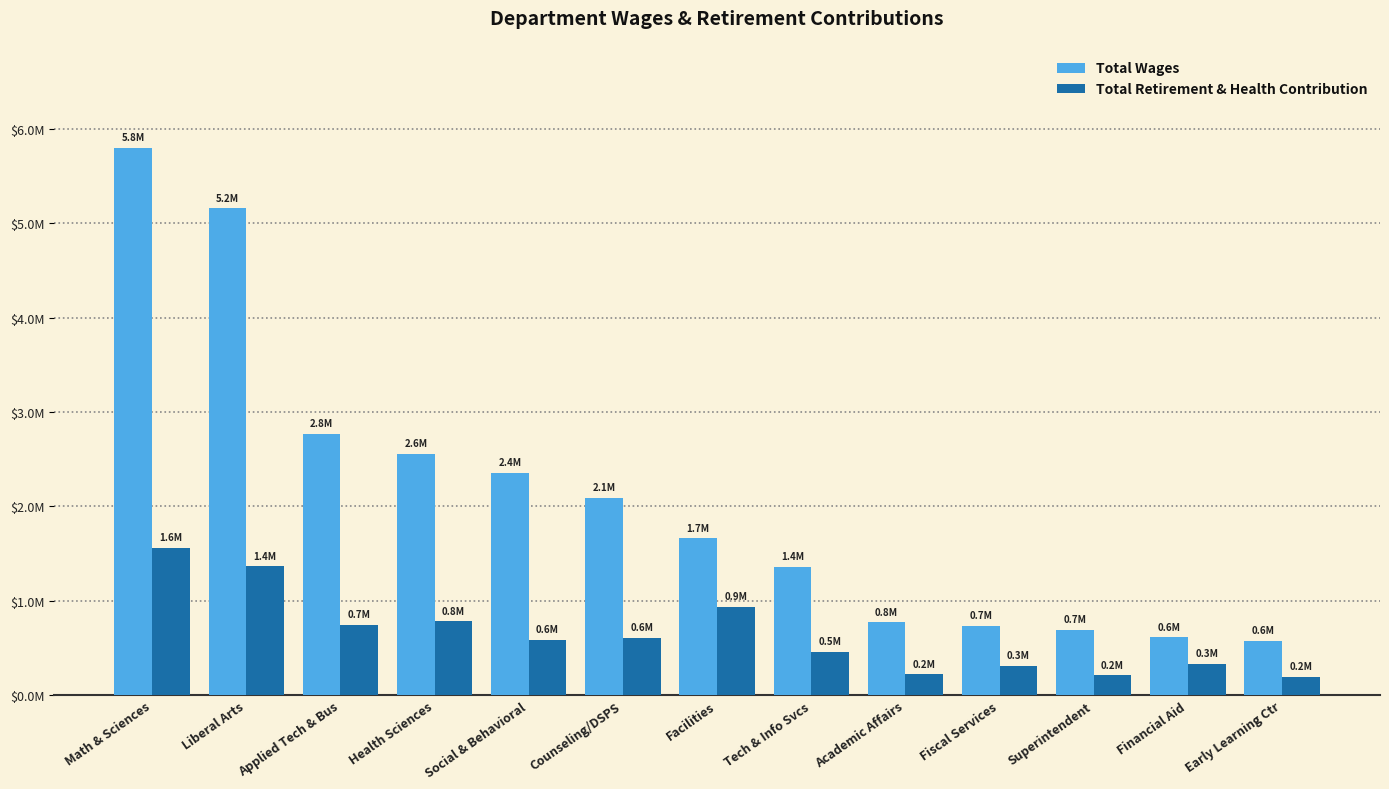

What is the sum of all Total Wages values?

27140945